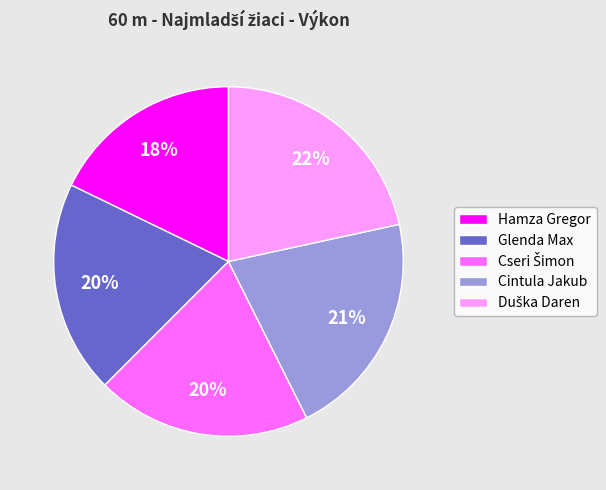

Approximately how many times larger is the value at Cintula Jakub compared to Hamza Gregor?

1.2